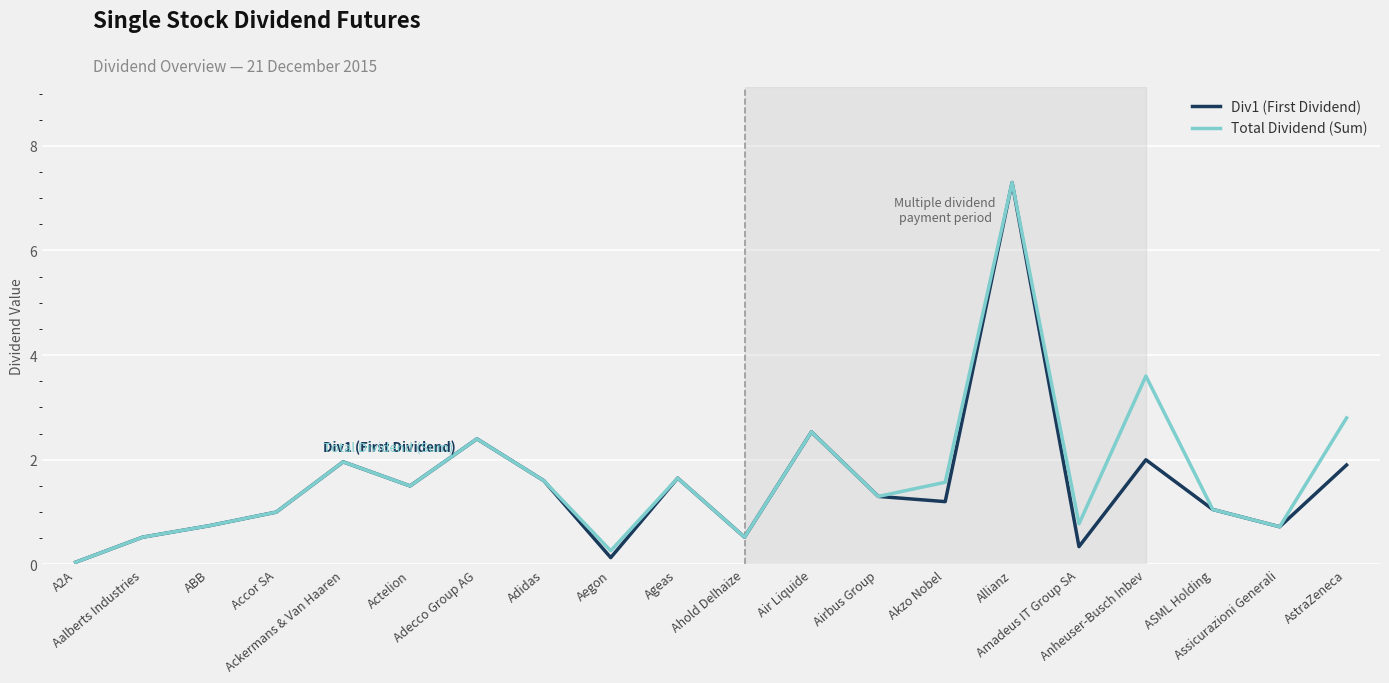

The Div1 (First Dividend) series shows 1.3 at Airbus Group. True or false?

True